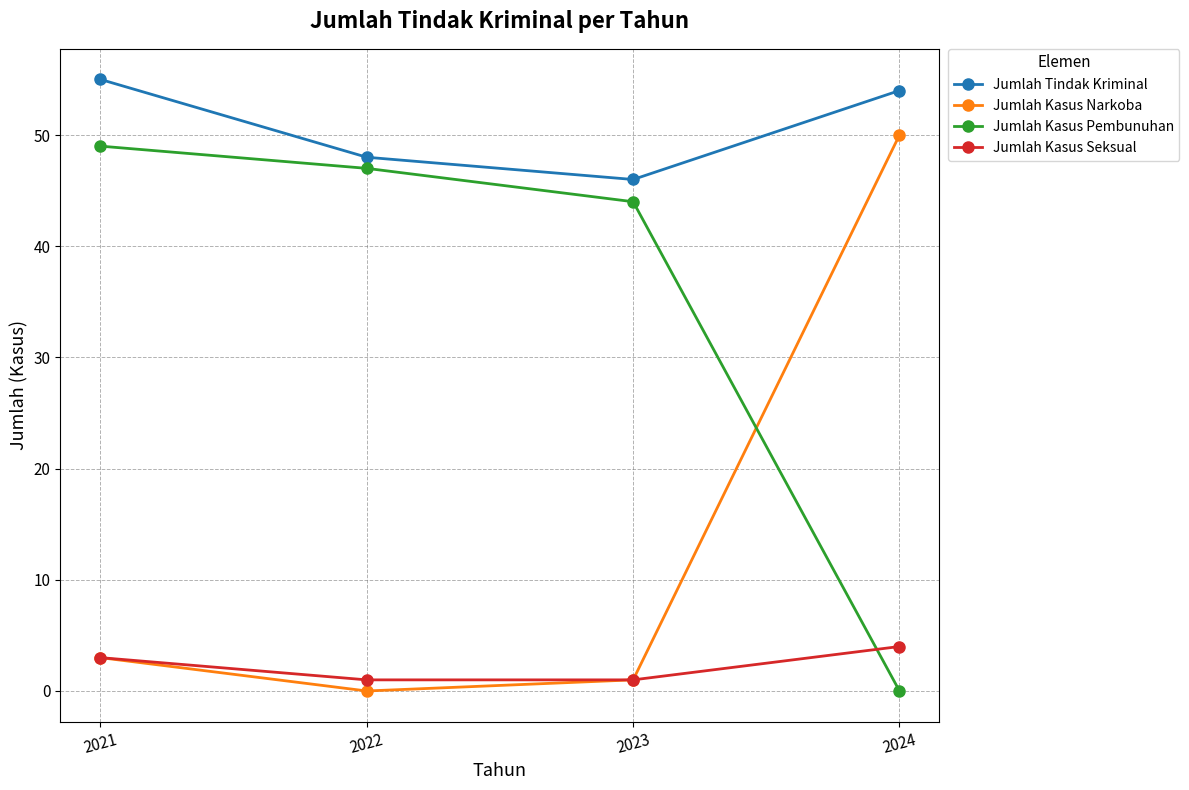

Is it true that Jumlah Kasus Seksual equals 4 at 2024?

True